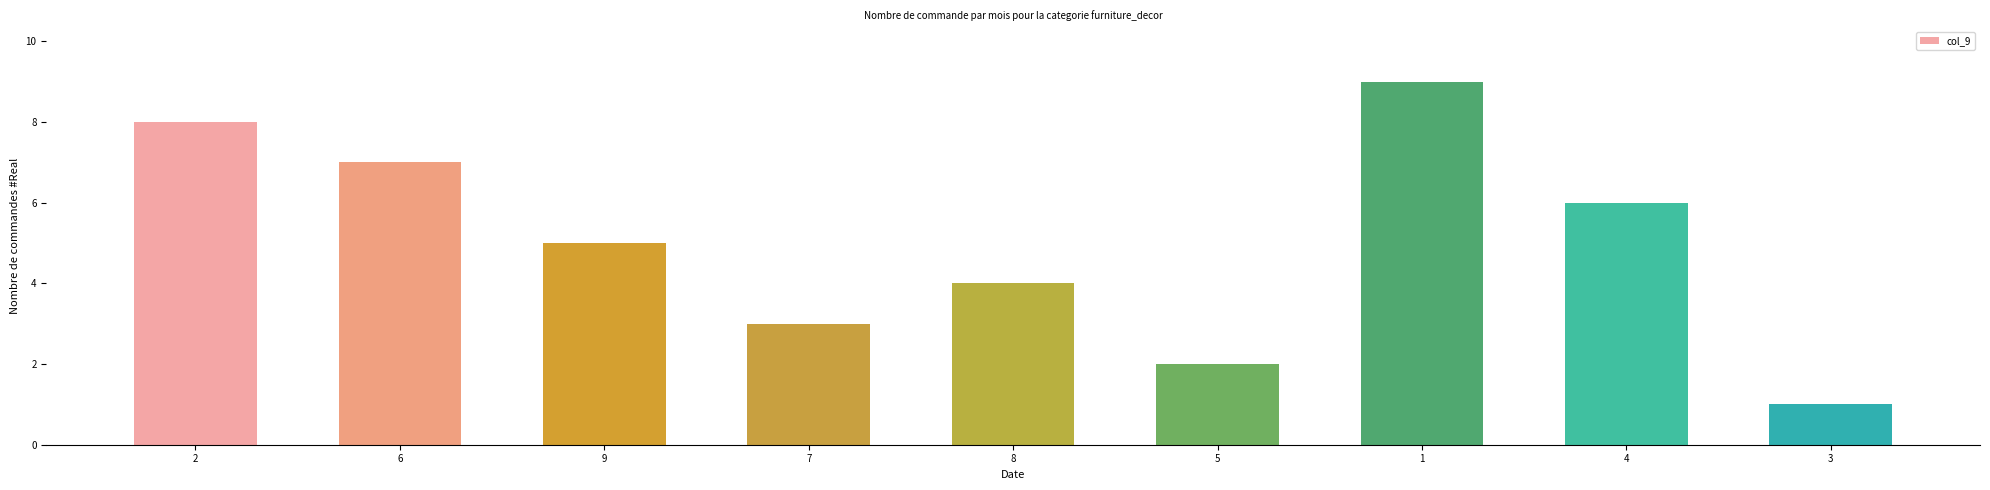

At which label is the value closest to 5?

9